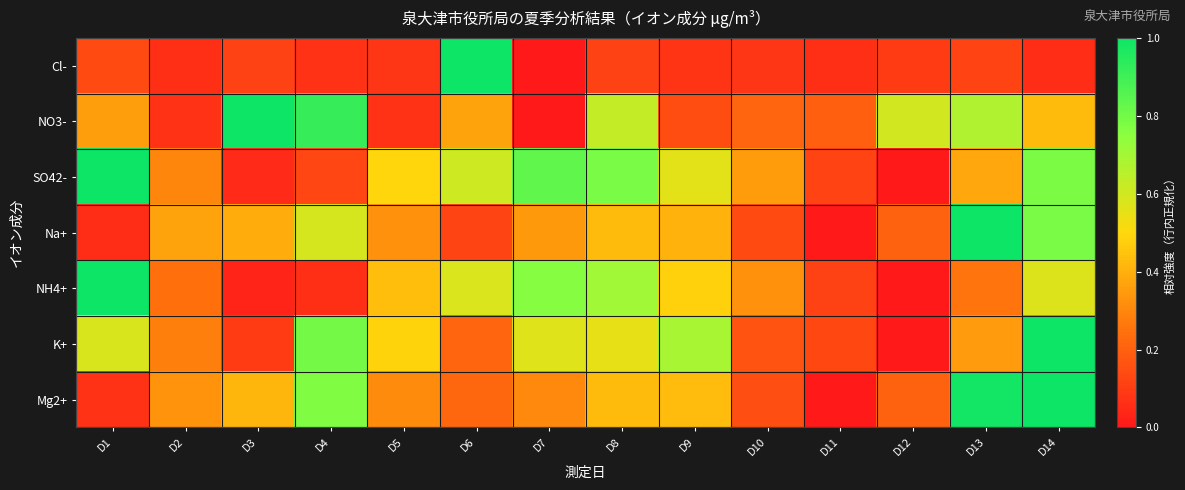

What is the total value across all series at D9?

2.8